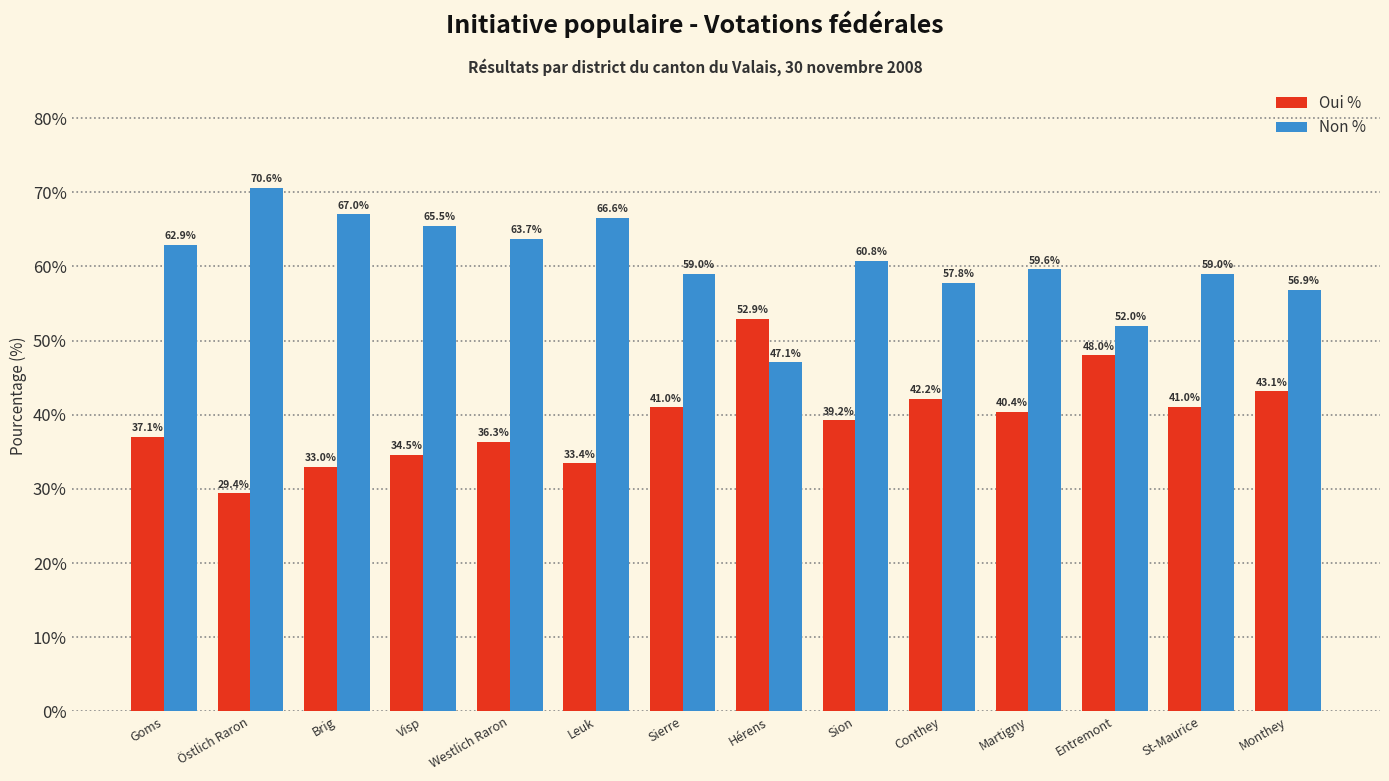

What is the greatest value displayed?

70.6